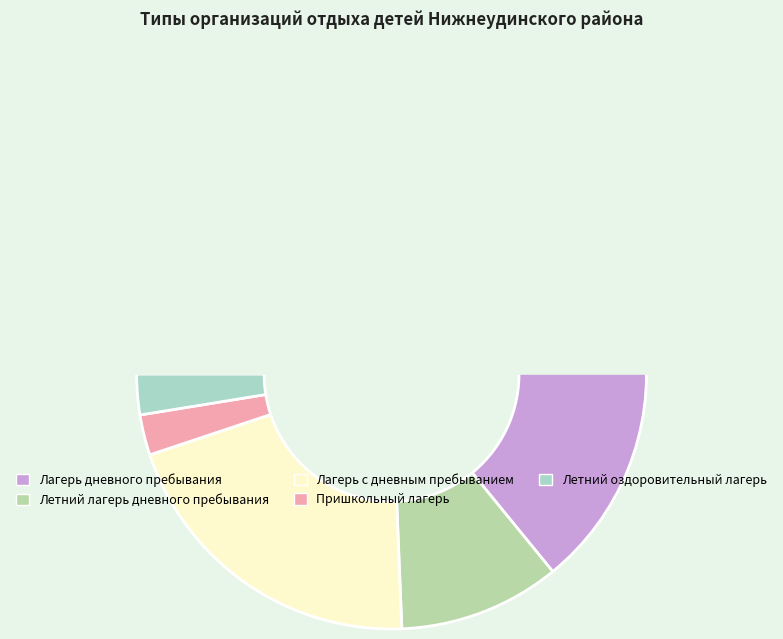

Does Лагерь дневного пребывания account for over 50% of the chart?

Yes